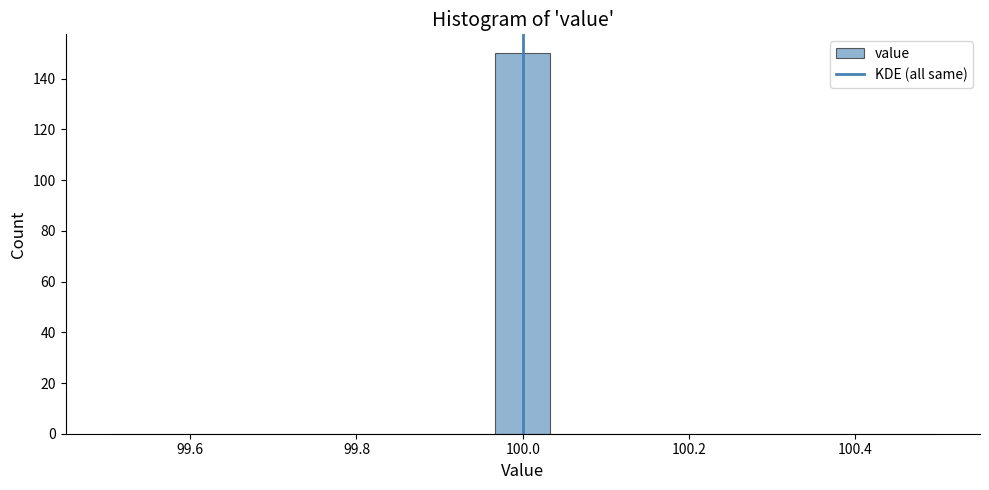

Around what value on the x-axis is the tallest bar? Give the approximate position of its centre, as read against the axis.

100.00